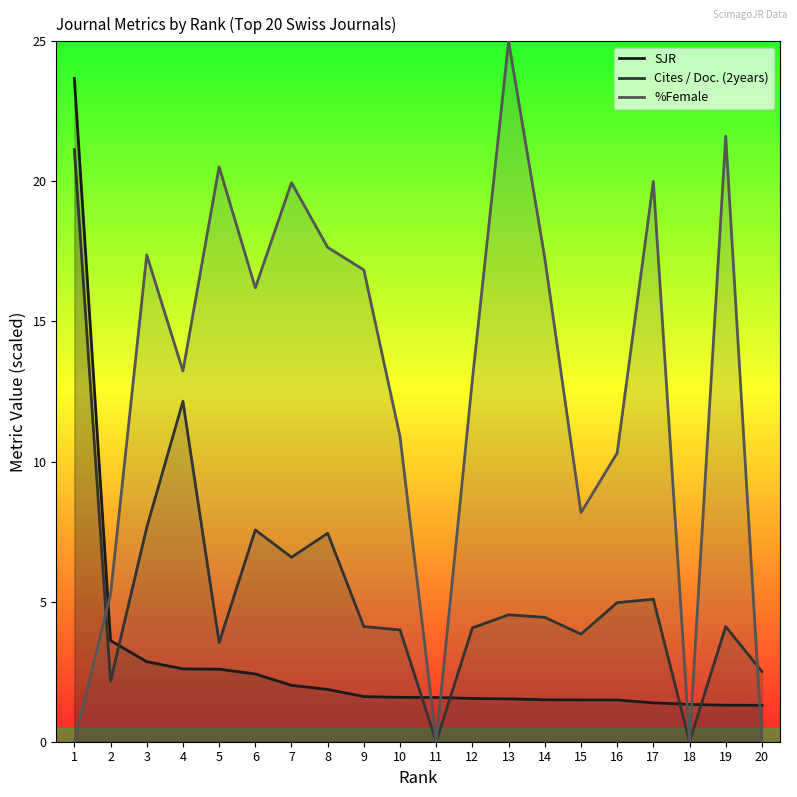

Which category has the lowest value in the Cites / Doc. (2years) series?

11